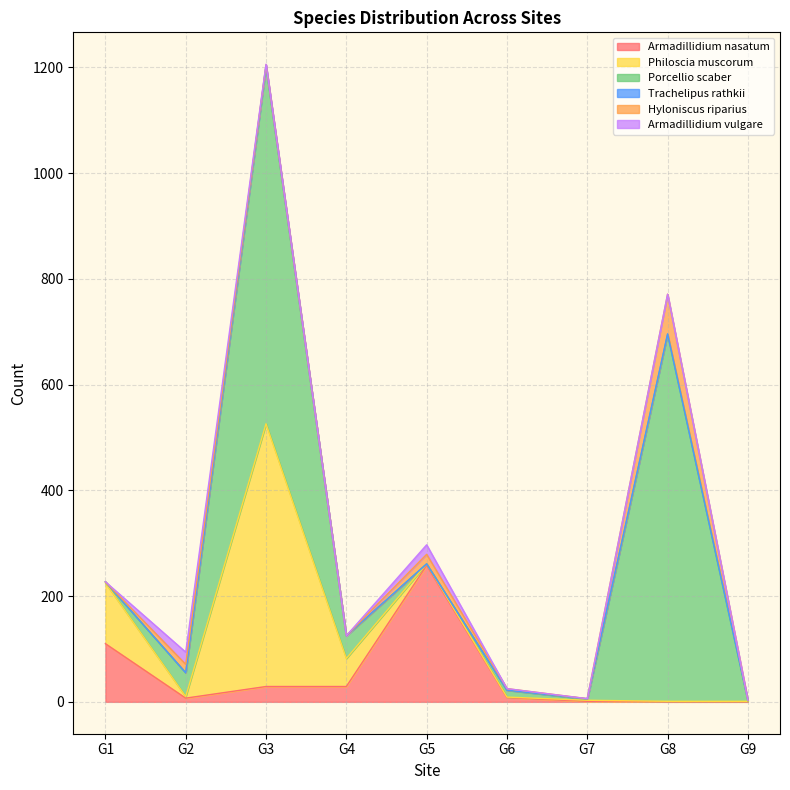

True or false: Philoscia muscorum and Armadillidium nasatum cross at least once.

True